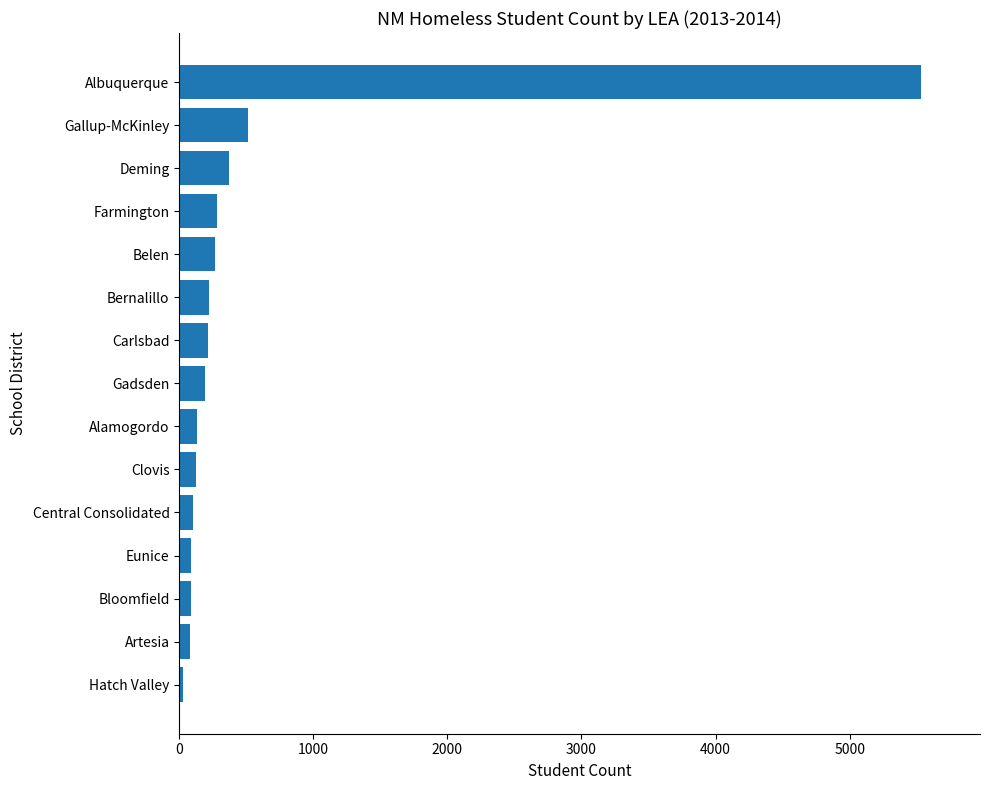

The chart shows a value of 8946 at Albuquerque. True or false?

False